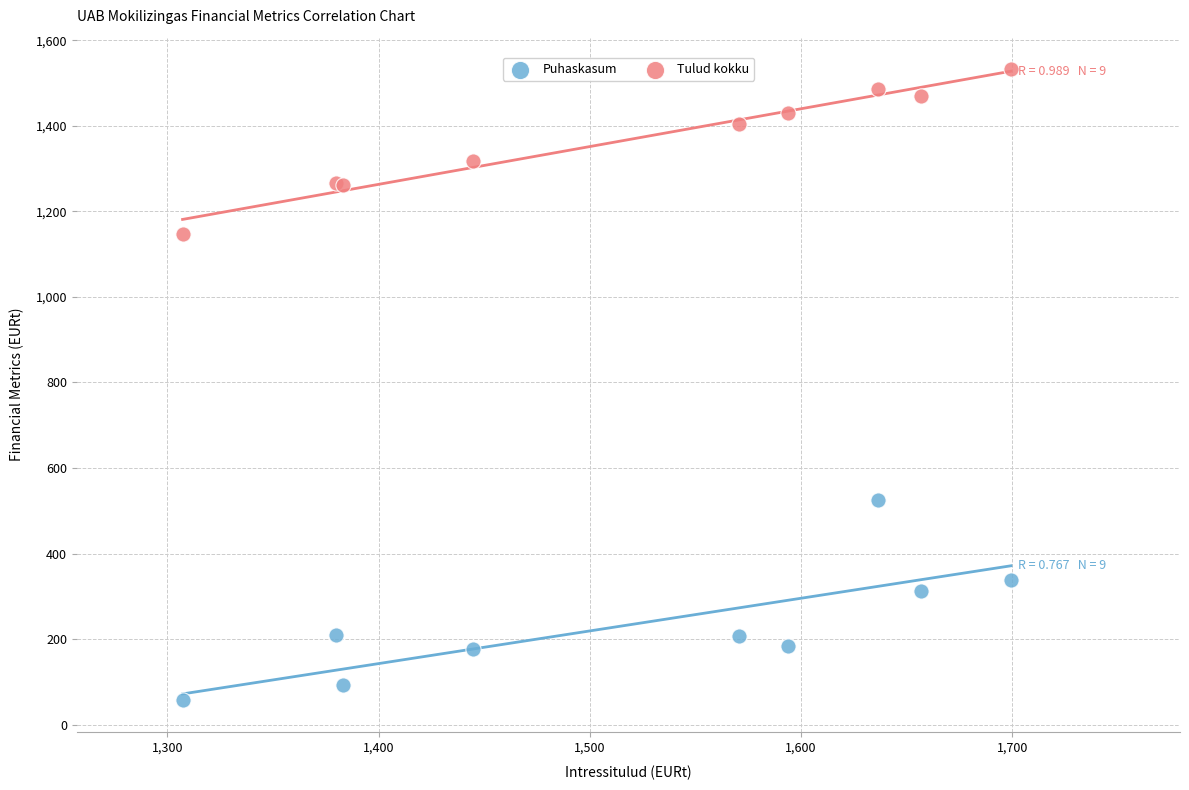

In the Puhaskasum series, what Y value is closest to 291?

313.6